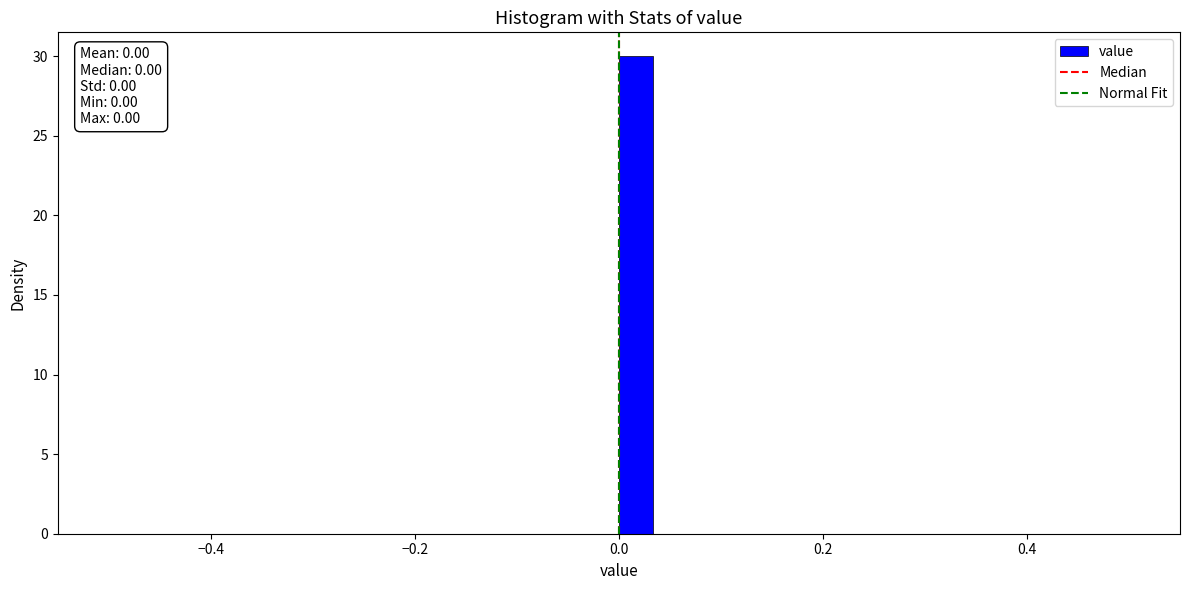

Around what value on the x-axis is the tallest bar? Give the approximate position of its centre, as read against the axis.

0.02